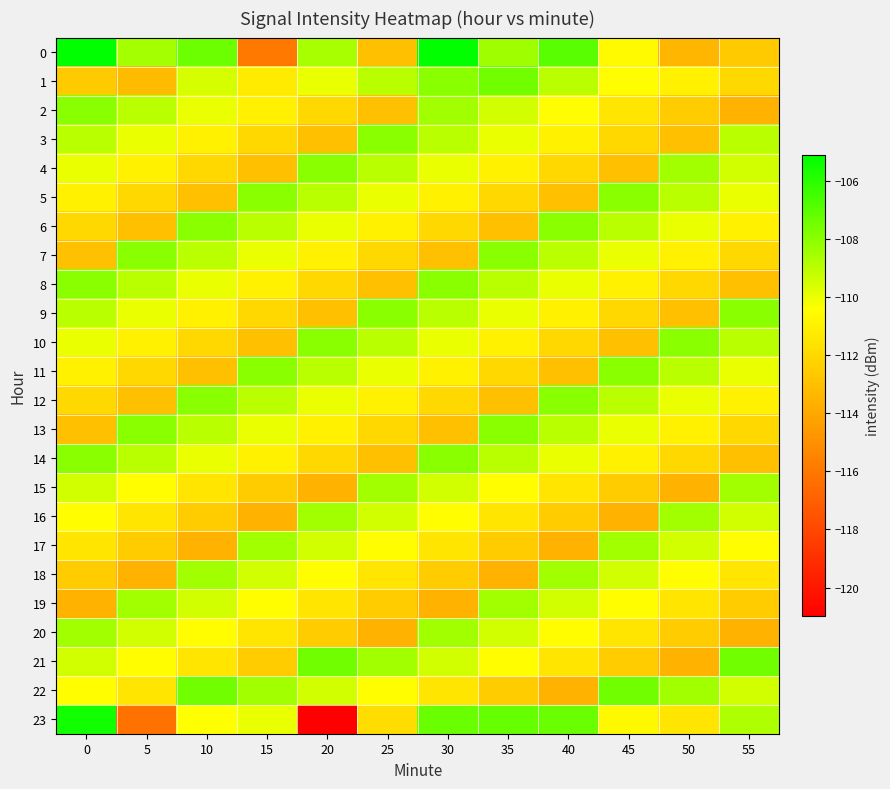

How many data points does each series have?

12